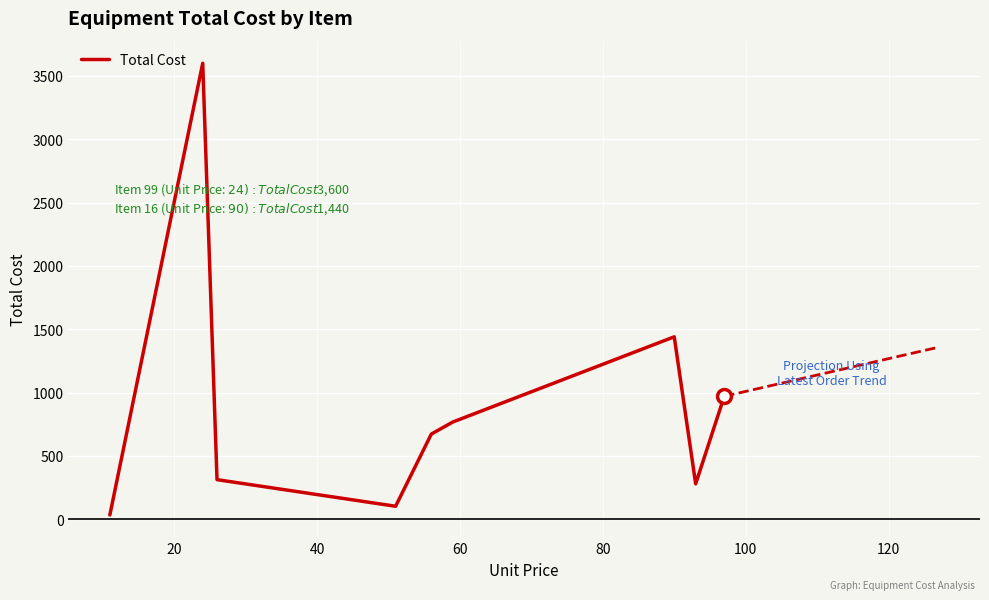

The value at 80 is 239. True or false?

False